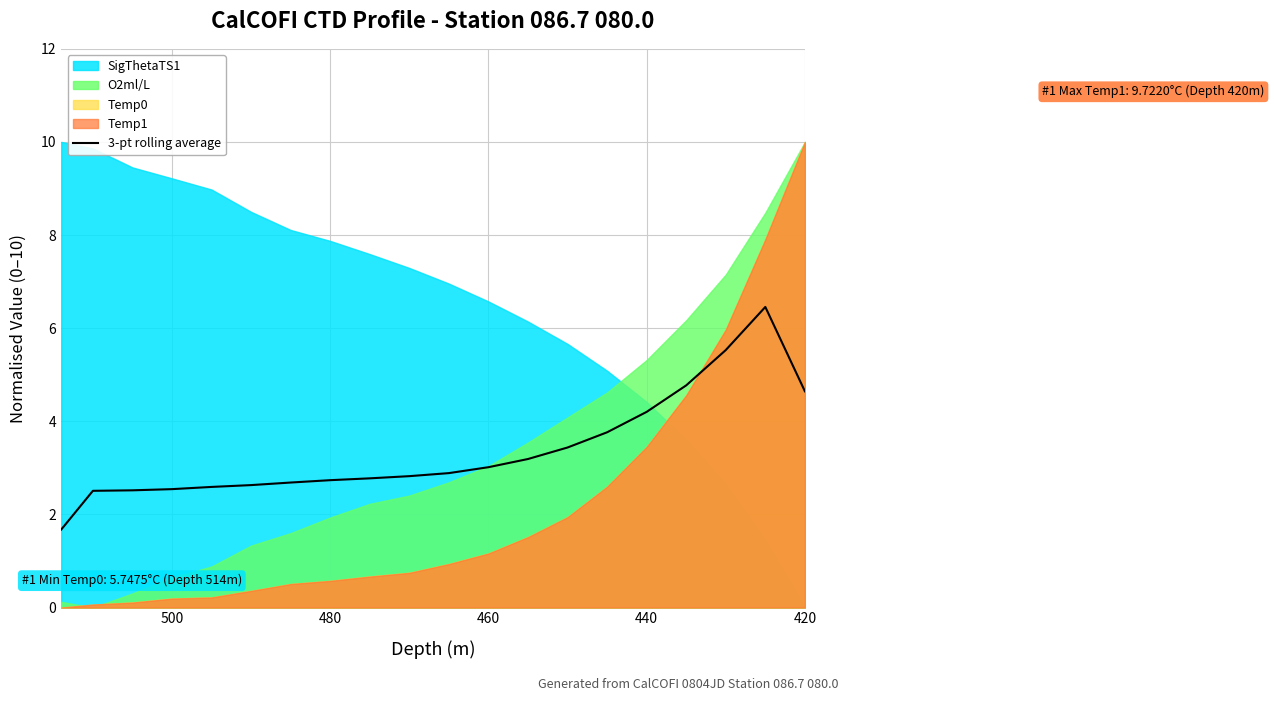

True or false: there are more than 0 points higher than both neighbors.

True